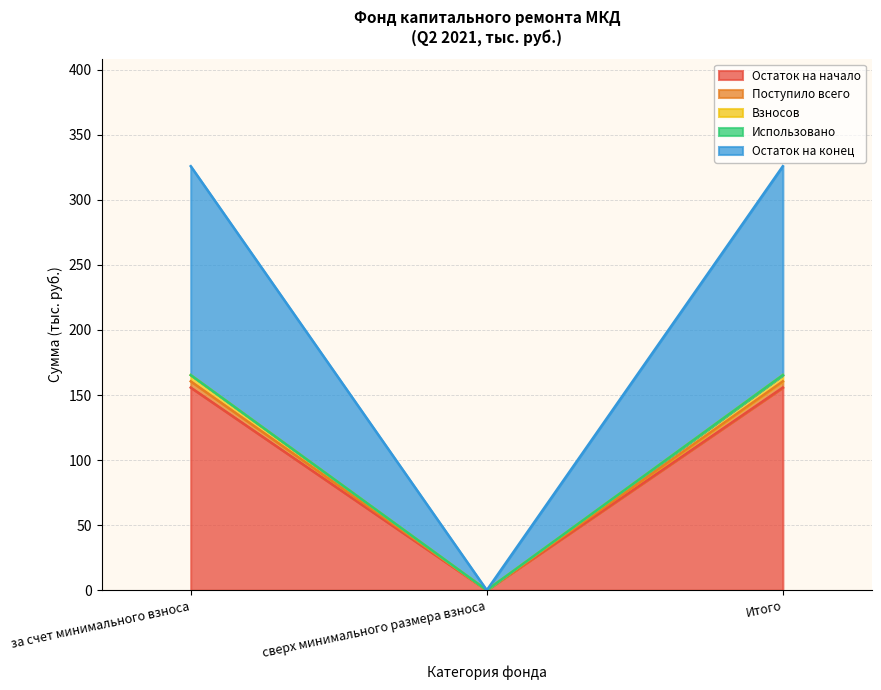

How many values in the Остаток на конец series are below 165?

1